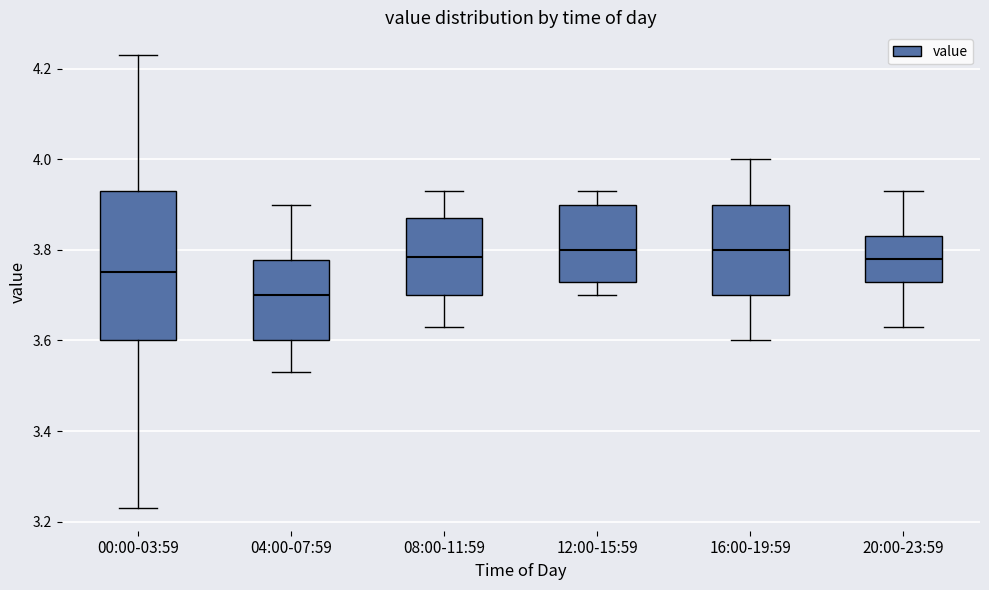

Reading left to right, read every box against the y-axis: the position of its median line, the range the box covers, and the ends of its whiskers. The values are not printed on the chart, so give them approximately, as read against the axis.

00:00-03:59: median 3.76, box 3.60 to 3.94, whiskers 3.24 to 4.24
04:00-07:59: median 3.70, box 3.60 to 3.78, whiskers 3.54 to 3.90
08:00-11:59: median 3.78, box 3.70 to 3.88, whiskers 3.64 to 3.94
12:00-15:59: median 3.80, box 3.74 to 3.90, whiskers 3.70 to 3.94
16:00-19:59: median 3.80, box 3.70 to 3.90, whiskers 3.60 to 4.00
20:00-23:59: median 3.78, box 3.74 to 3.84, whiskers 3.64 to 3.94